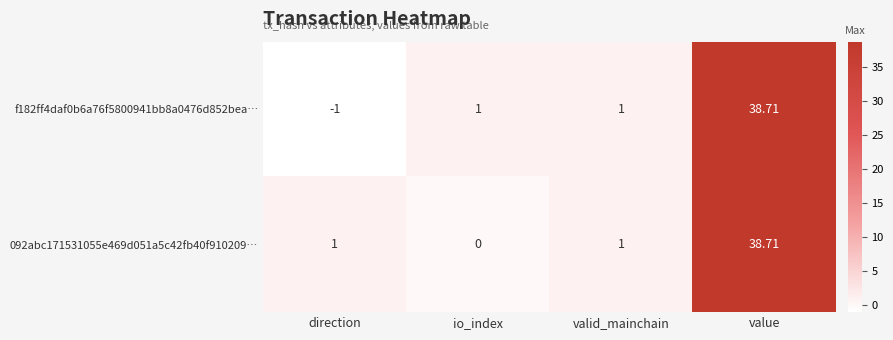

How many data points does each series have?

4